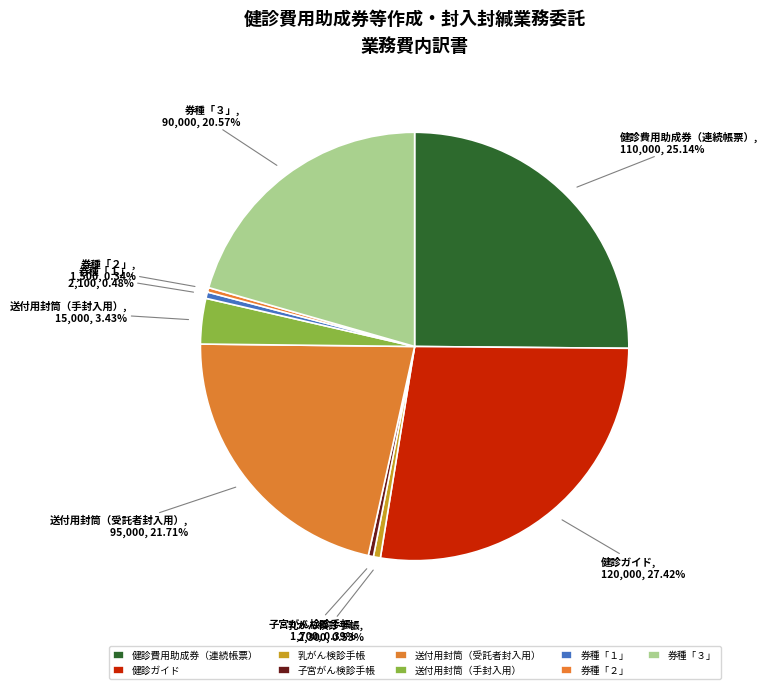

Is the sum of 乳がん検診手帳 and 券種「１」 greater than half?

No